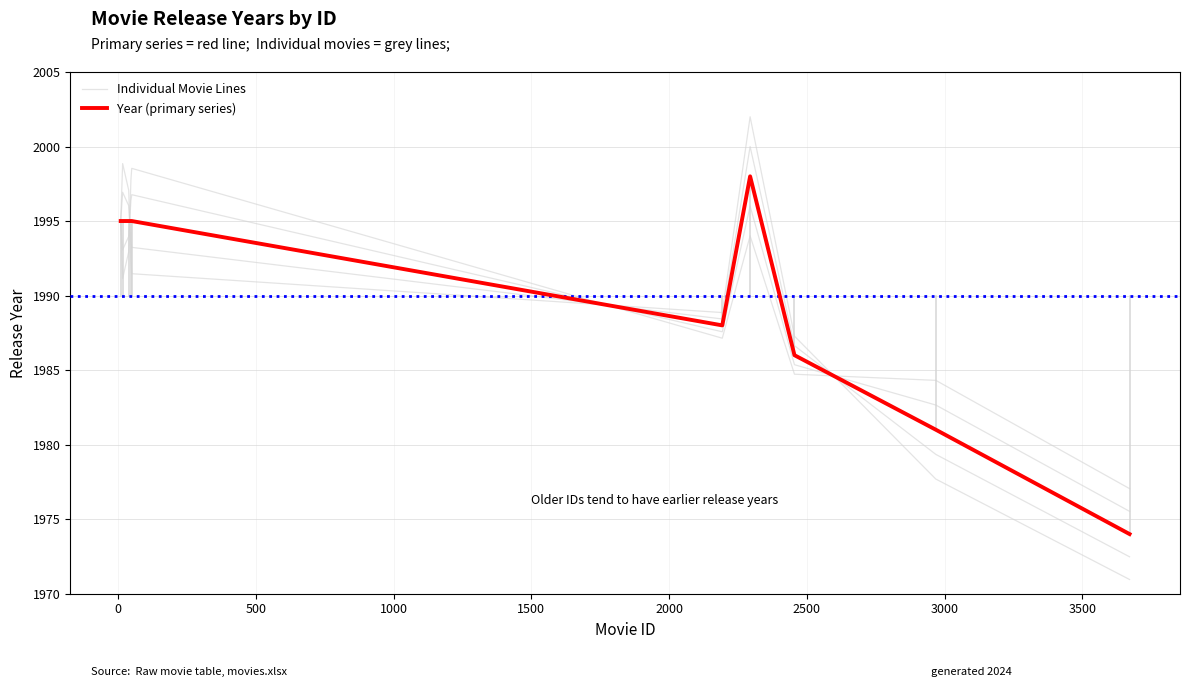

Between 0 and 3500, which series saw the biggest shift?

Individual Movie Lines